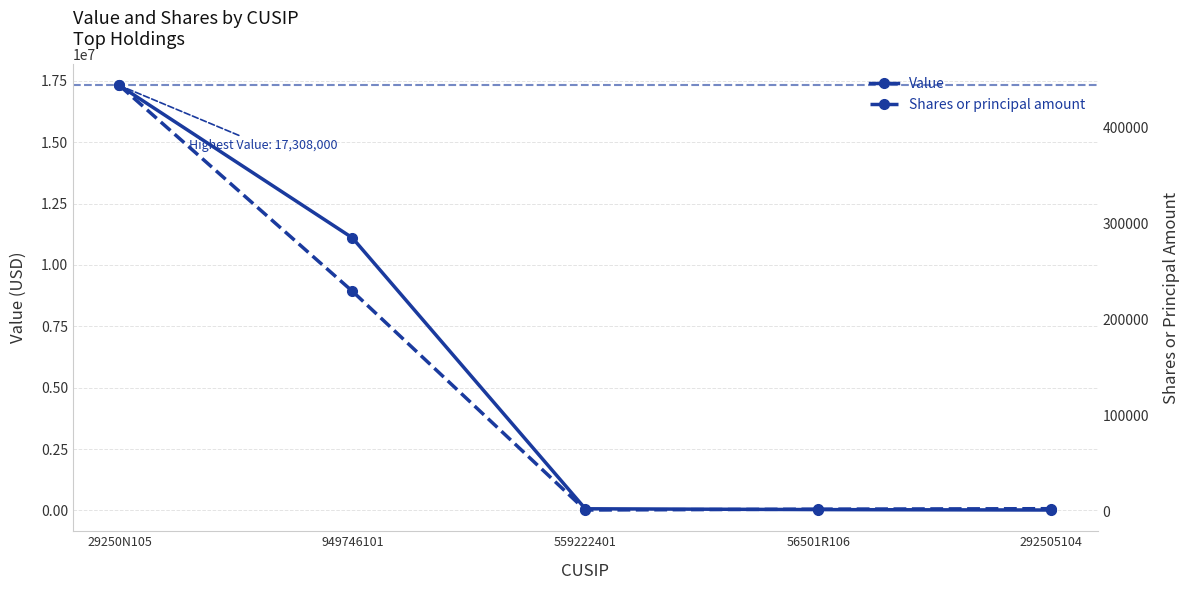

What is the total value across all series at 292505104?

21000